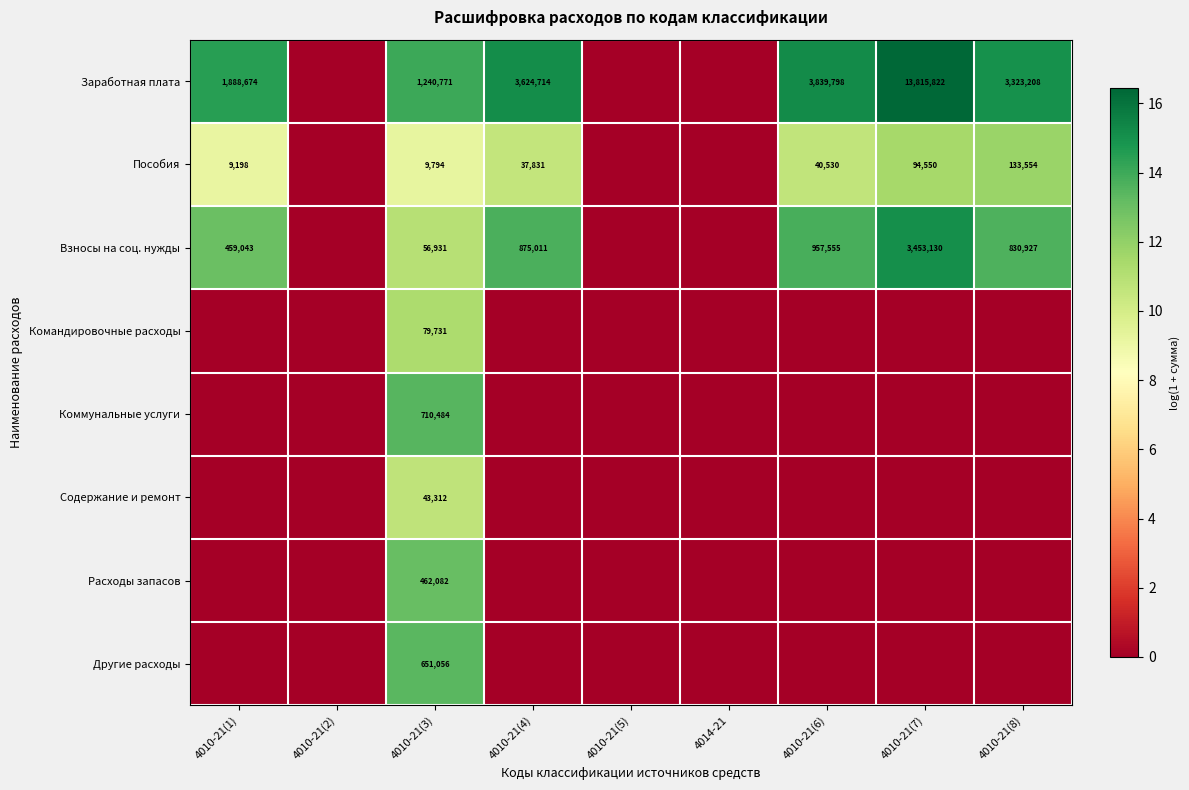

The Командировочные расходы series shows 114763 at 4010-21(3). True or false?

False